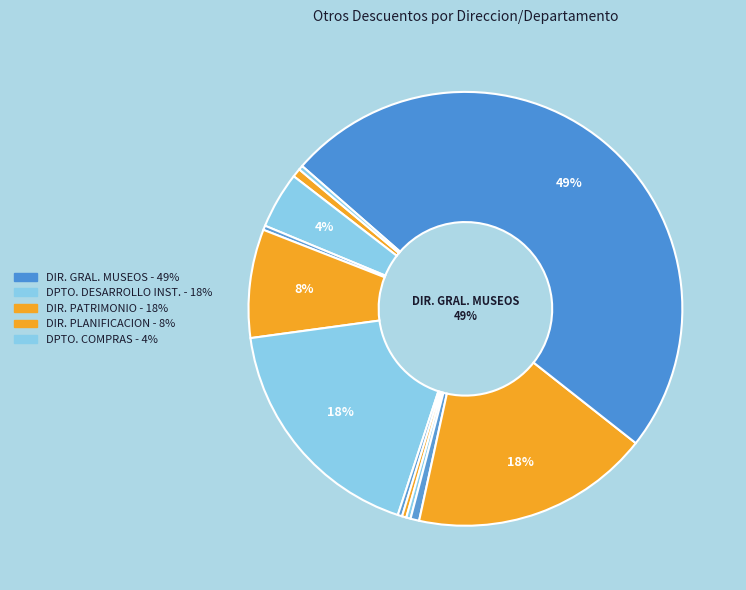

Which category has the biggest portion of the pie?

DIRECCION GENERAL DE MUSEOS